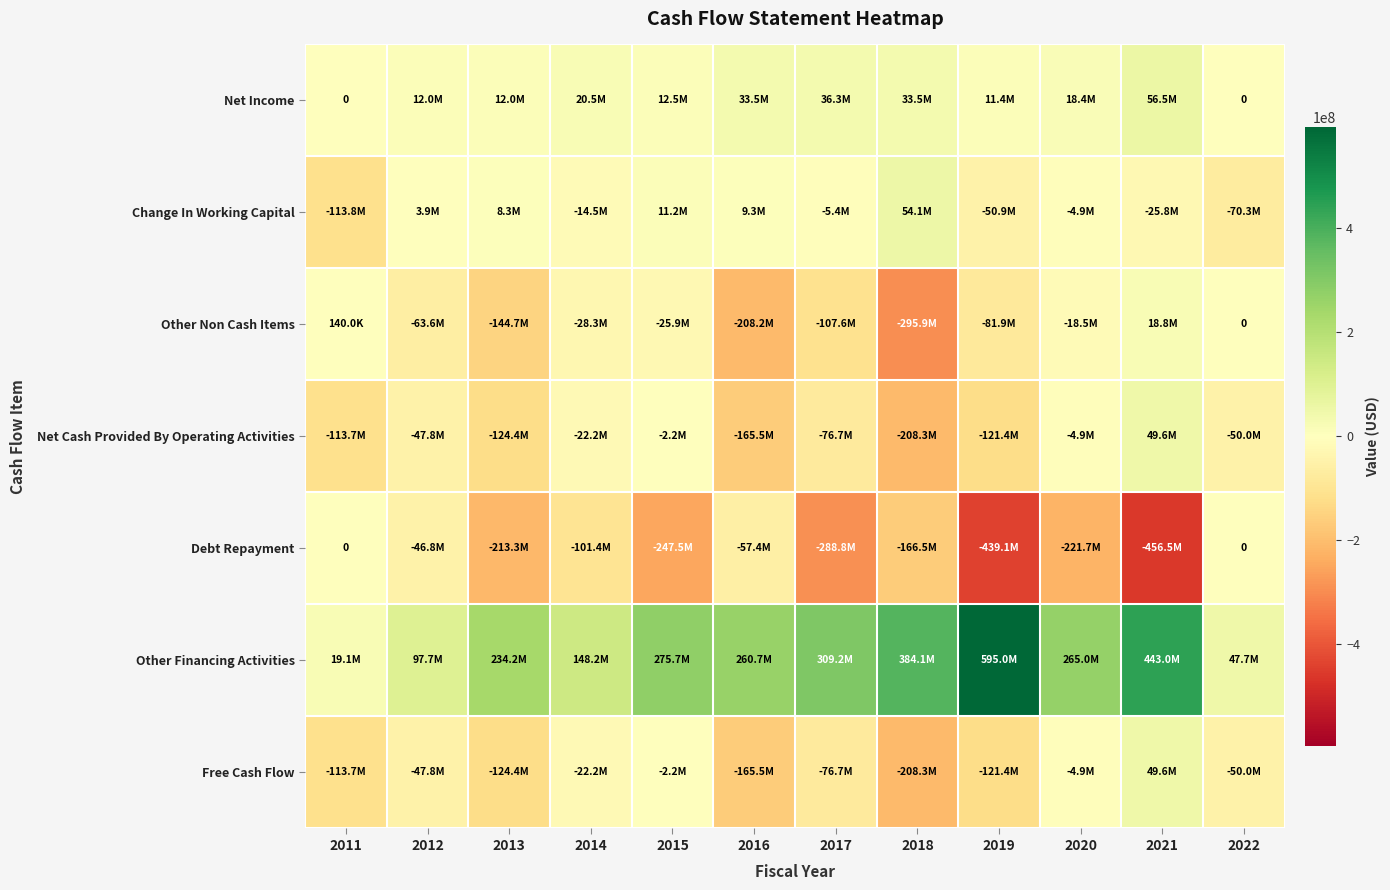

How many values in the Change In Working Capital series exceed -4877203?

5